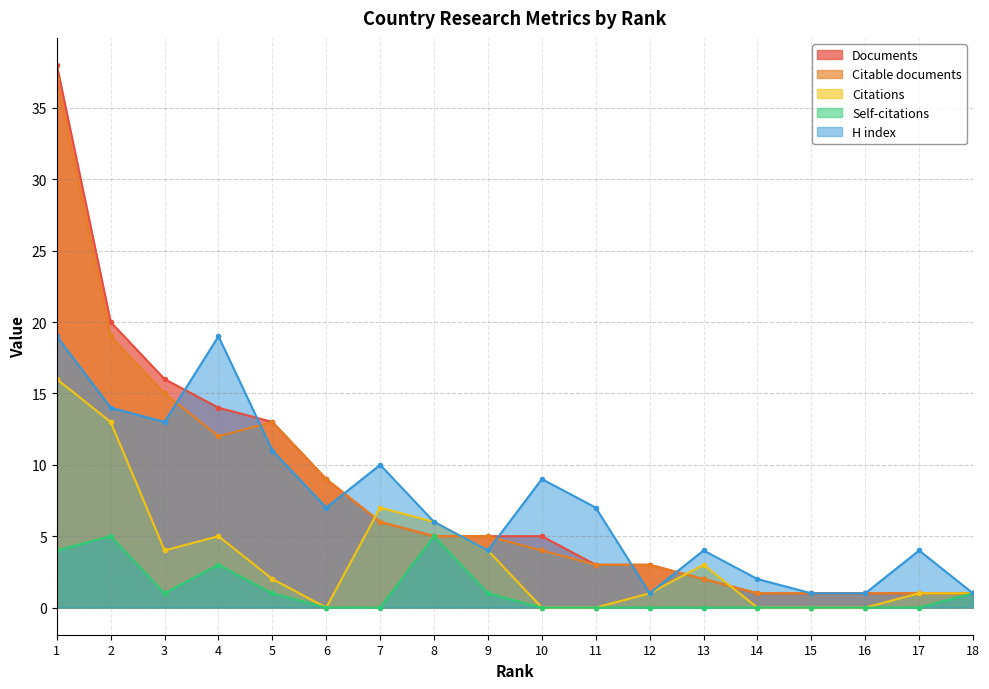

What is the value of the Self-citations point at the 3rd from the left?

1